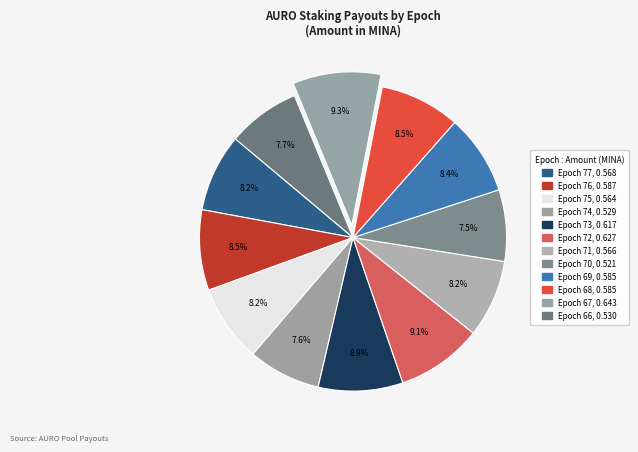

Is Epoch 66 the majority of the pie?

No